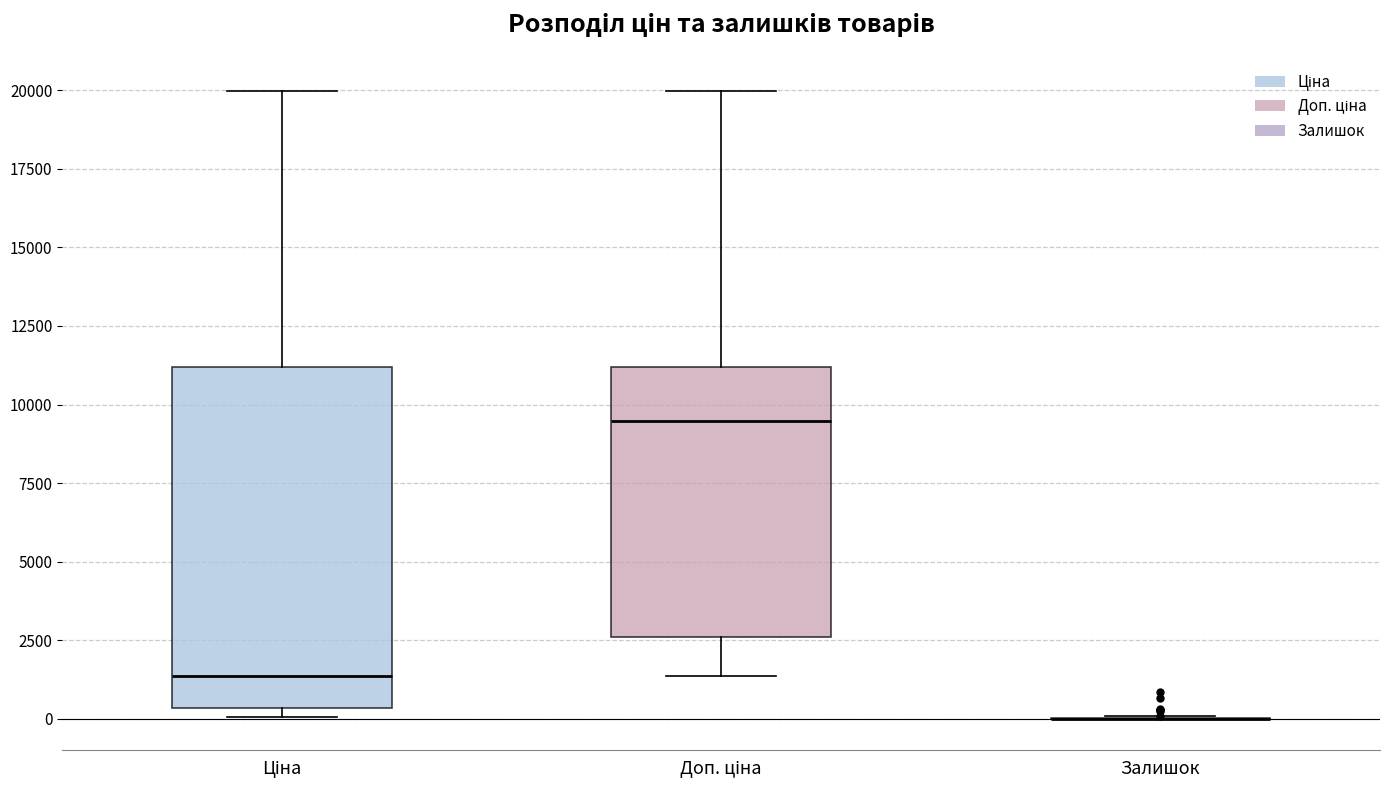

Reading left to right, transcribe this box plot: for each box, give where its median line is, the range the box spans, and where its two whiskers end, as read against the y-axis. The values are not printed on the chart, so give them approximately, as read against the axis.

Ціна: median 1500, box 500 to 11000, whiskers 0 to 20000
Доп. ціна: median 9500, box 2500 to 11000, whiskers 1500 to 20000
Залишок: box collapsed to a line at 0, whiskers 0 to 0